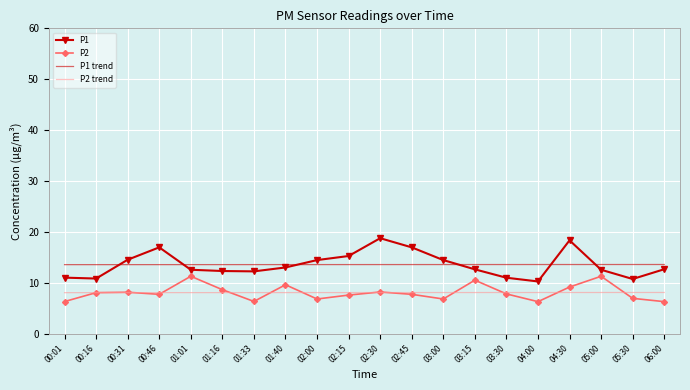

What is the sum of all P2 trend values?

161.3